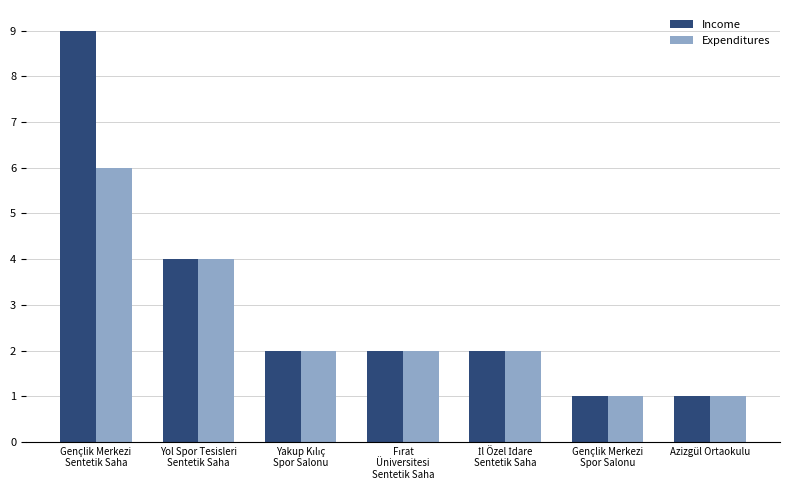

How many Expenditures values are between 1 and 4?

6